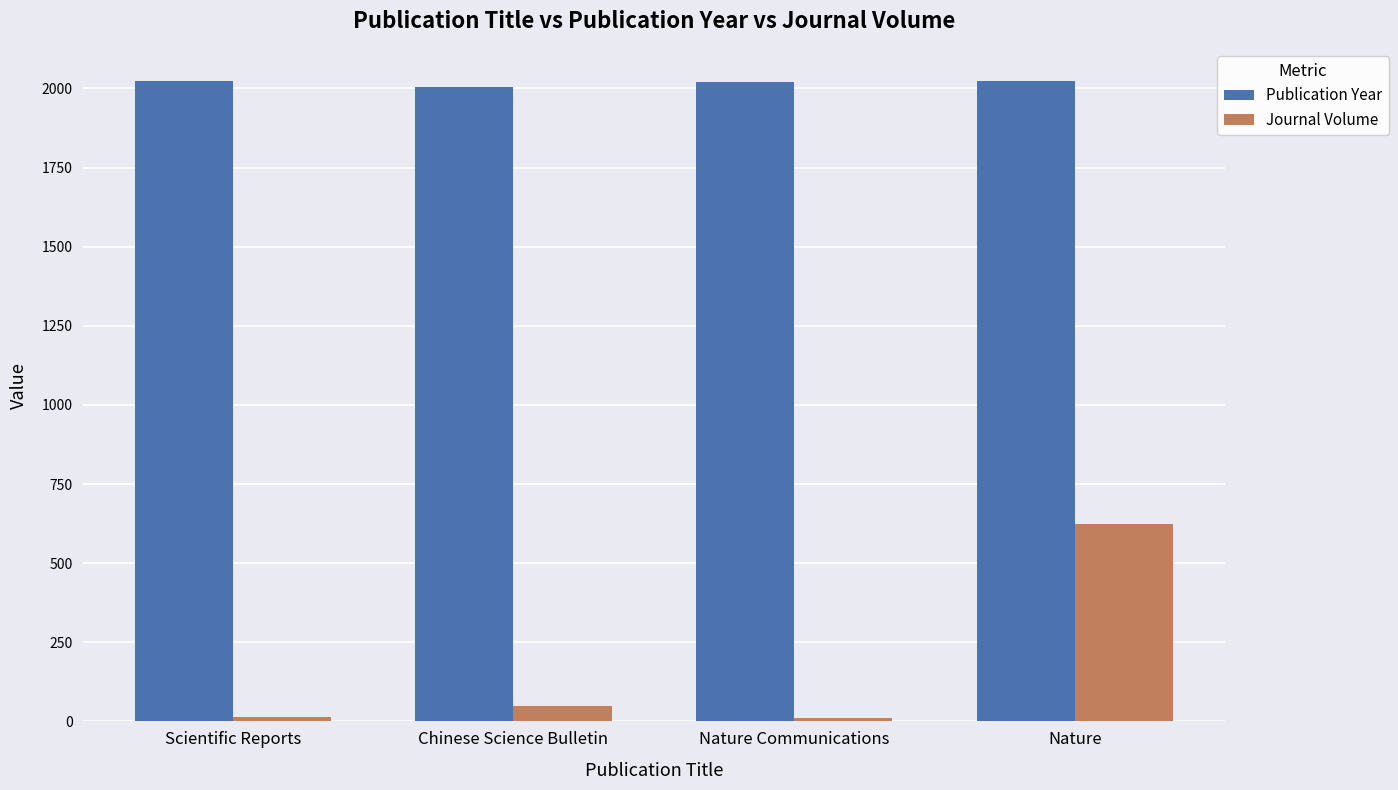

What position from the left is Nature Communications?

3